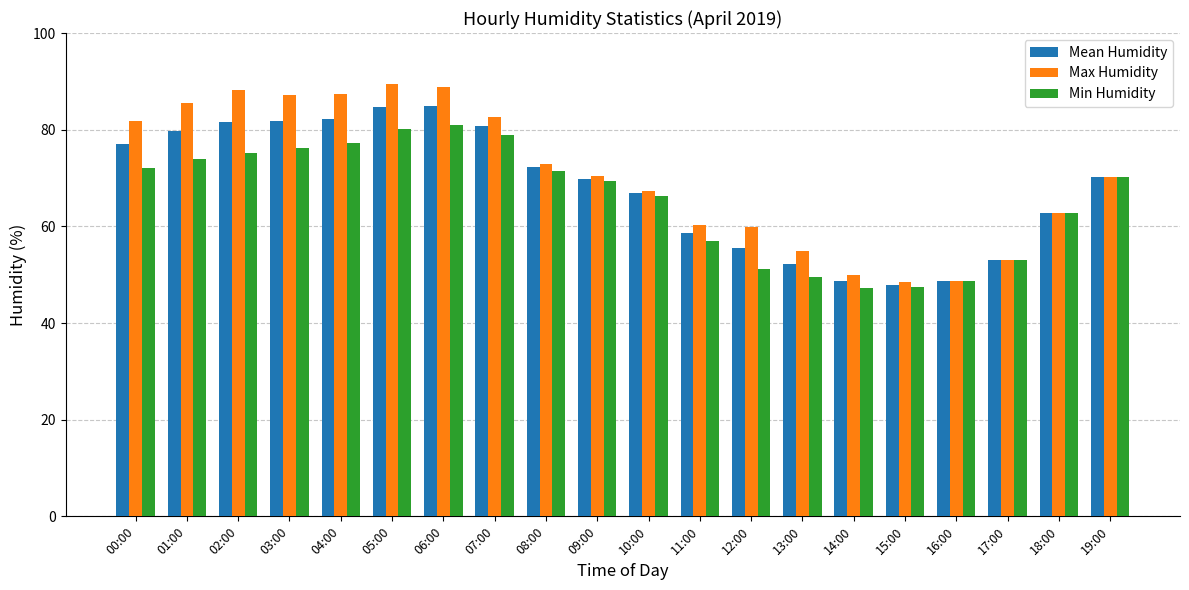

The value of Max Humidity at 16:00 is 48.6. True or false?

True